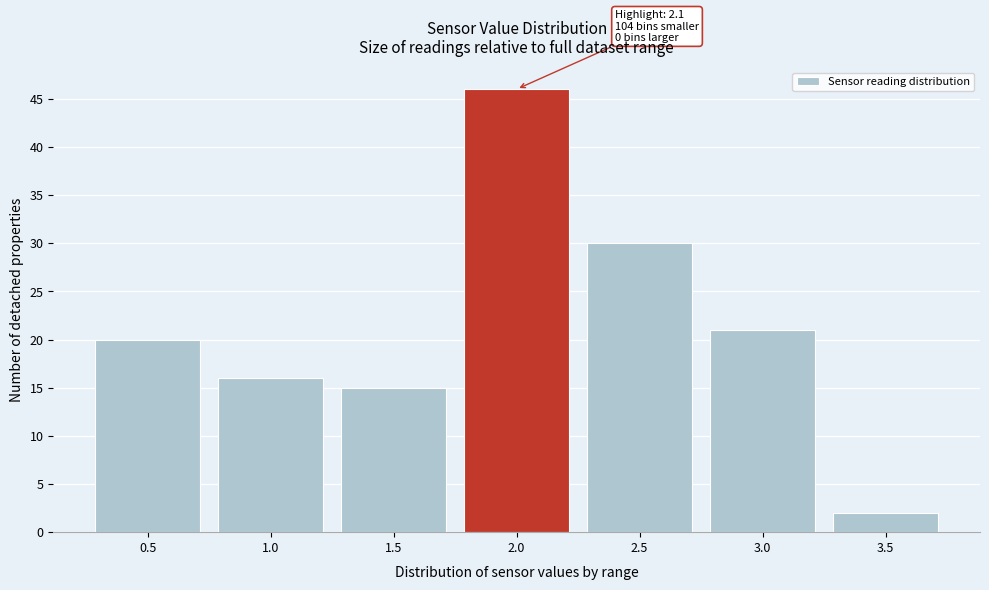

Reading right to left, transcribe all the data shown in this chart.

3.5=2	3.0=21	2.5=30	2.0=46	1.5=15	1.0=16	0.5=20